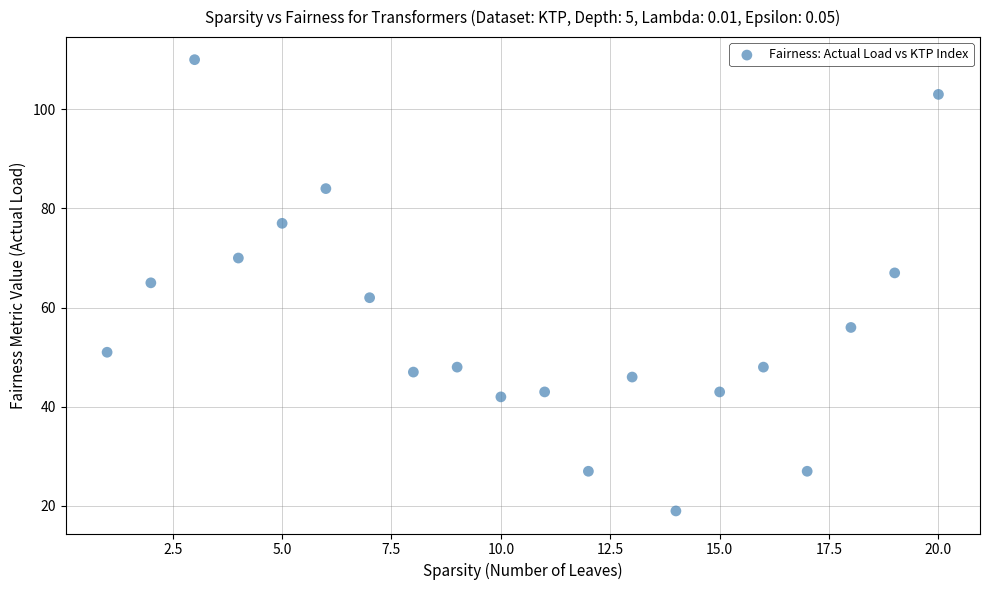

What is the range of Y values (max minus min)?

91